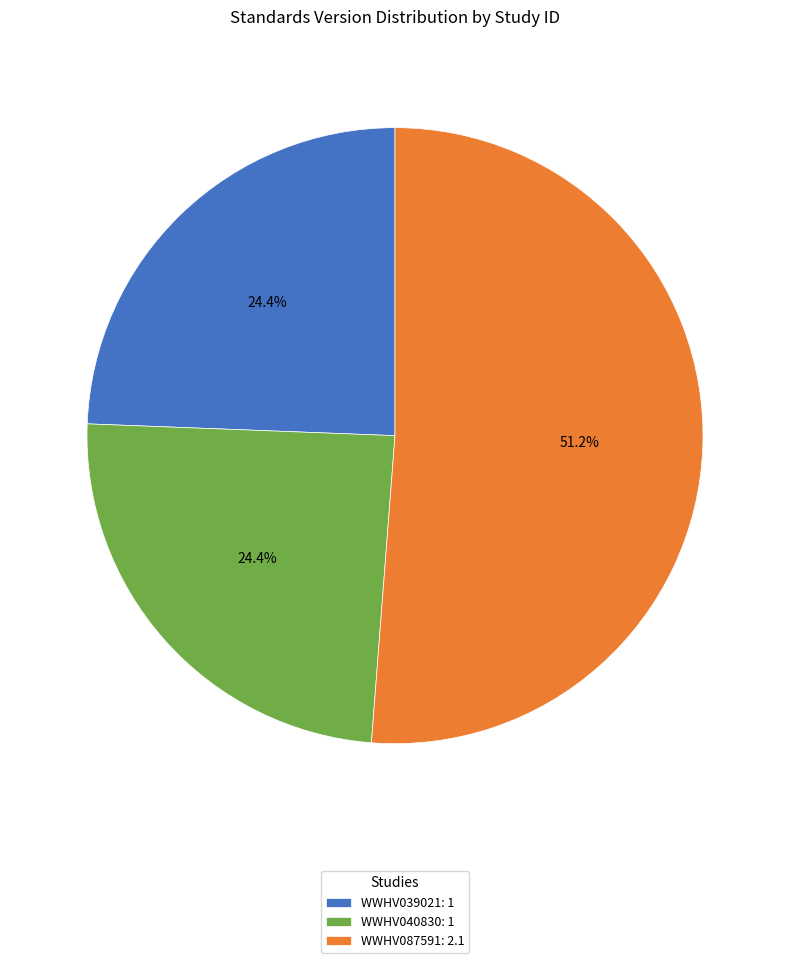

To the nearest percent, what is the difference between the largest and smallest slice percentages?

27%